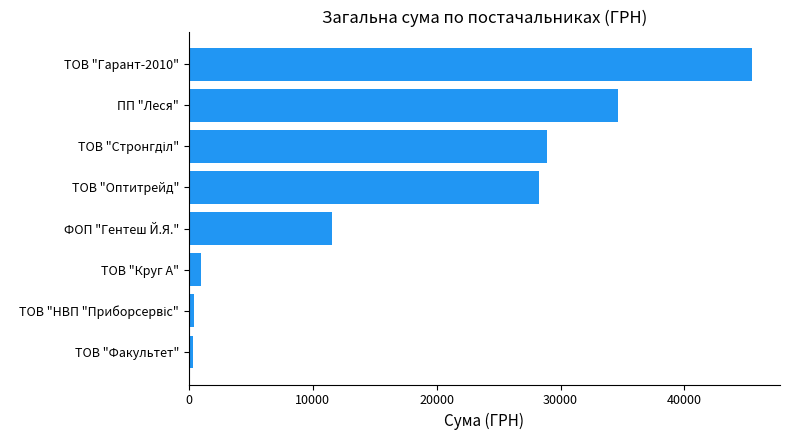

What is the greatest value displayed?

45439.8